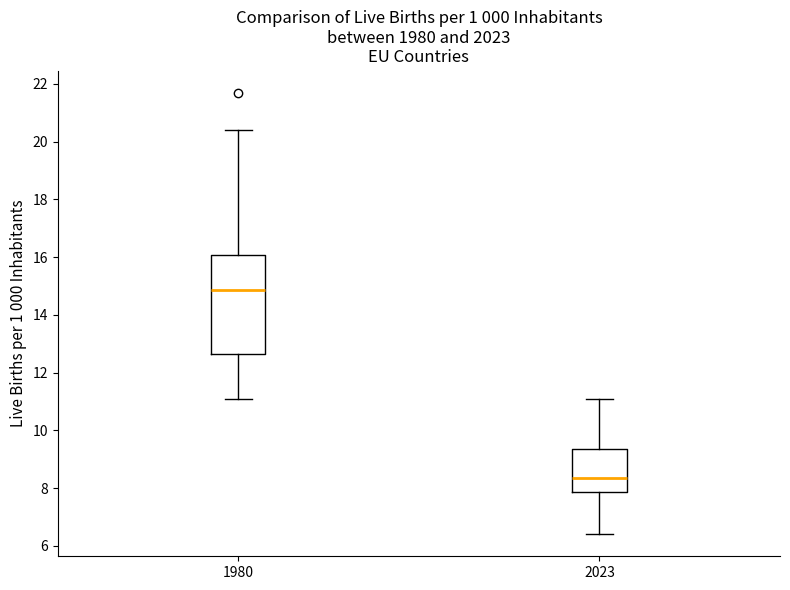

Comparing the boxes themselves (not the whiskers), which one is the tallest?

1980